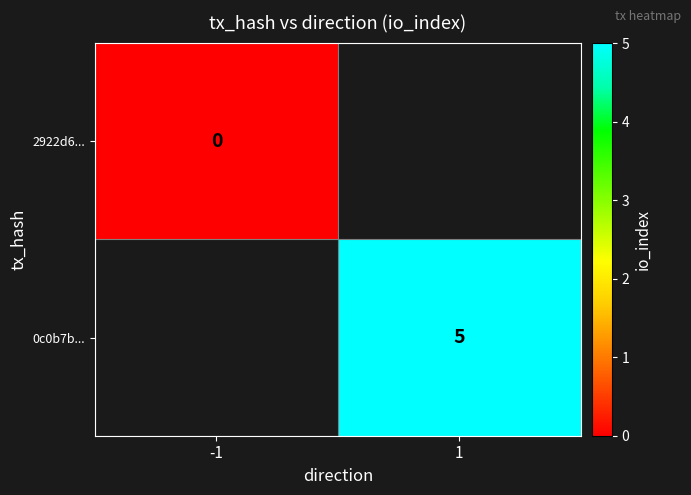

Between -1 and 1, which is larger?

1